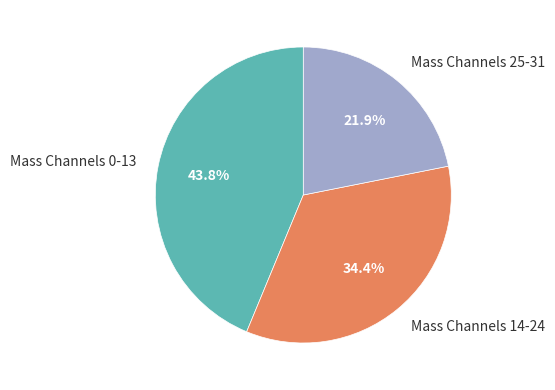

Does any single category account for the majority?

No